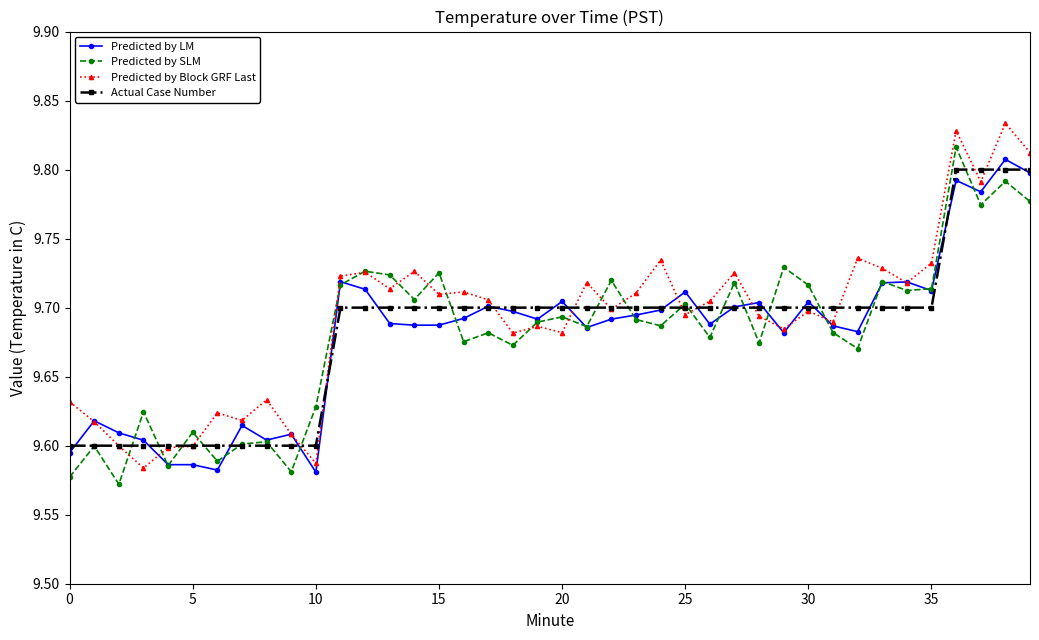

At how many categories does at least one series exceed 9?

40